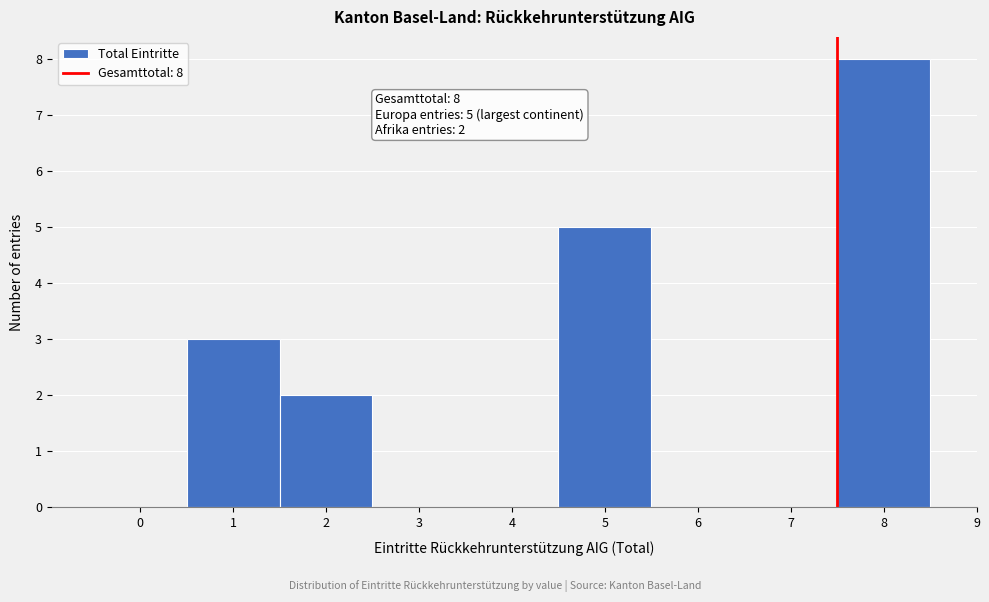

Reading right to left, extract all data points from this chart.

8=8	7=0	6=0	5=5	4=0	3=0	2=2	1=3	0=0